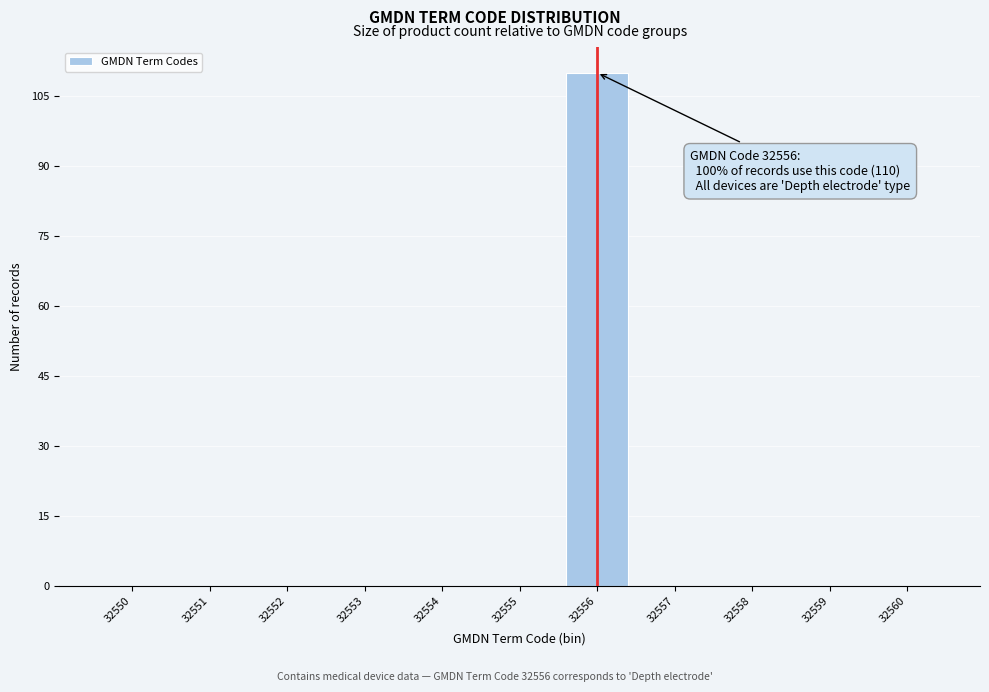

Which range on the x-axis has the tallest bar?

32555.5 to 32556.5